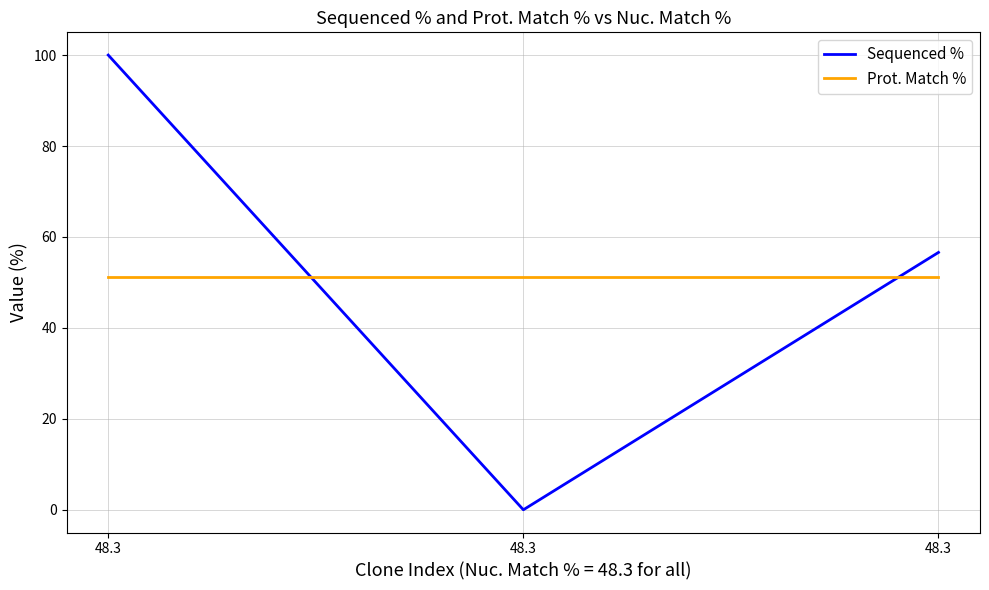

Does the chart have visible grid lines?

Yes